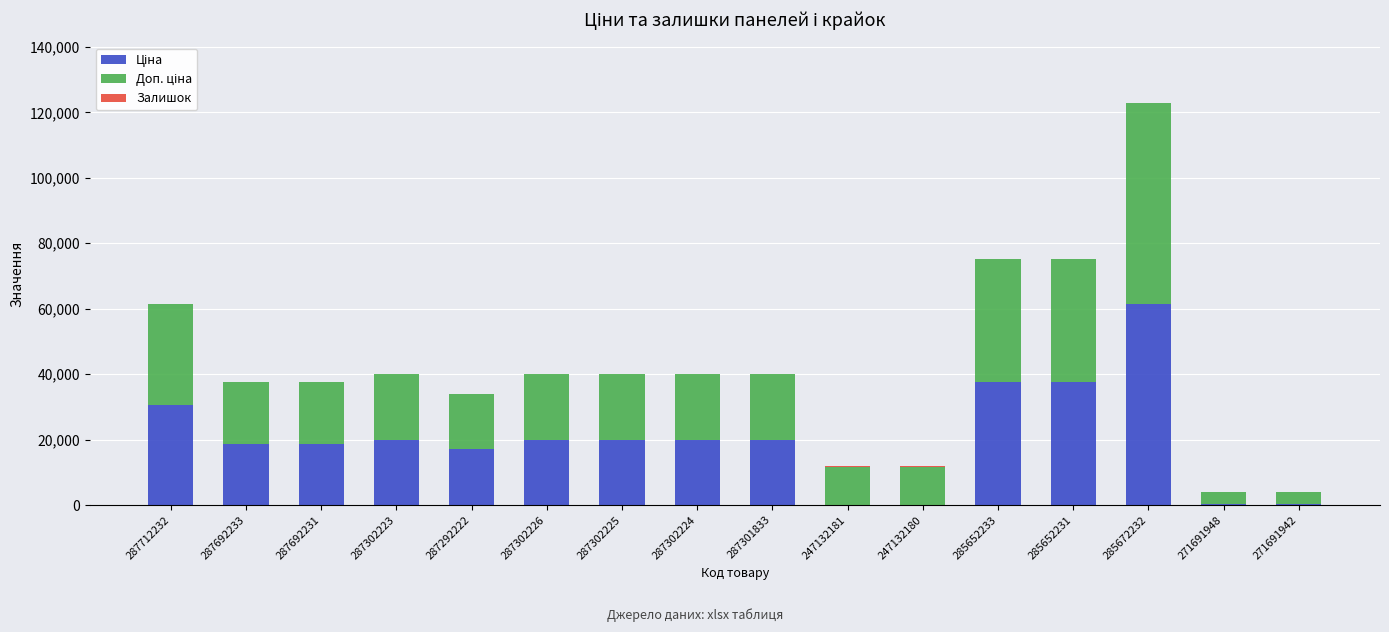

At which category is the sum across all series the highest?

285672232